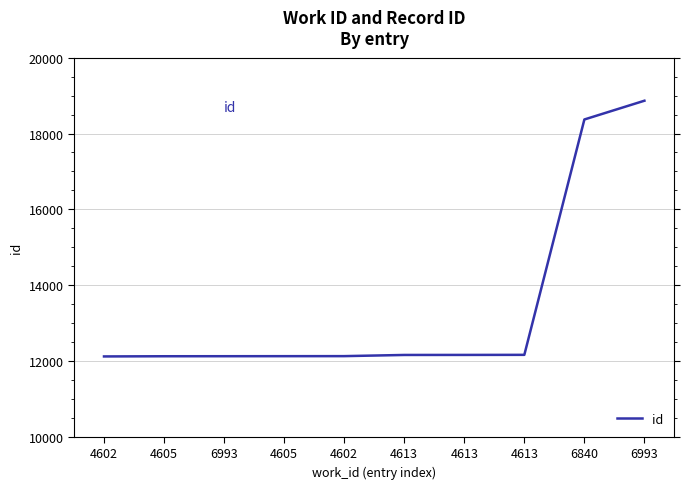

What is the difference between the maximum and minimum values?

6746